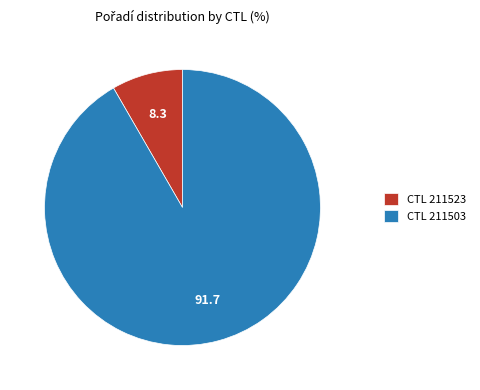

Which has a higher value, CTL 211523 or CTL 211503?

CTL 211503